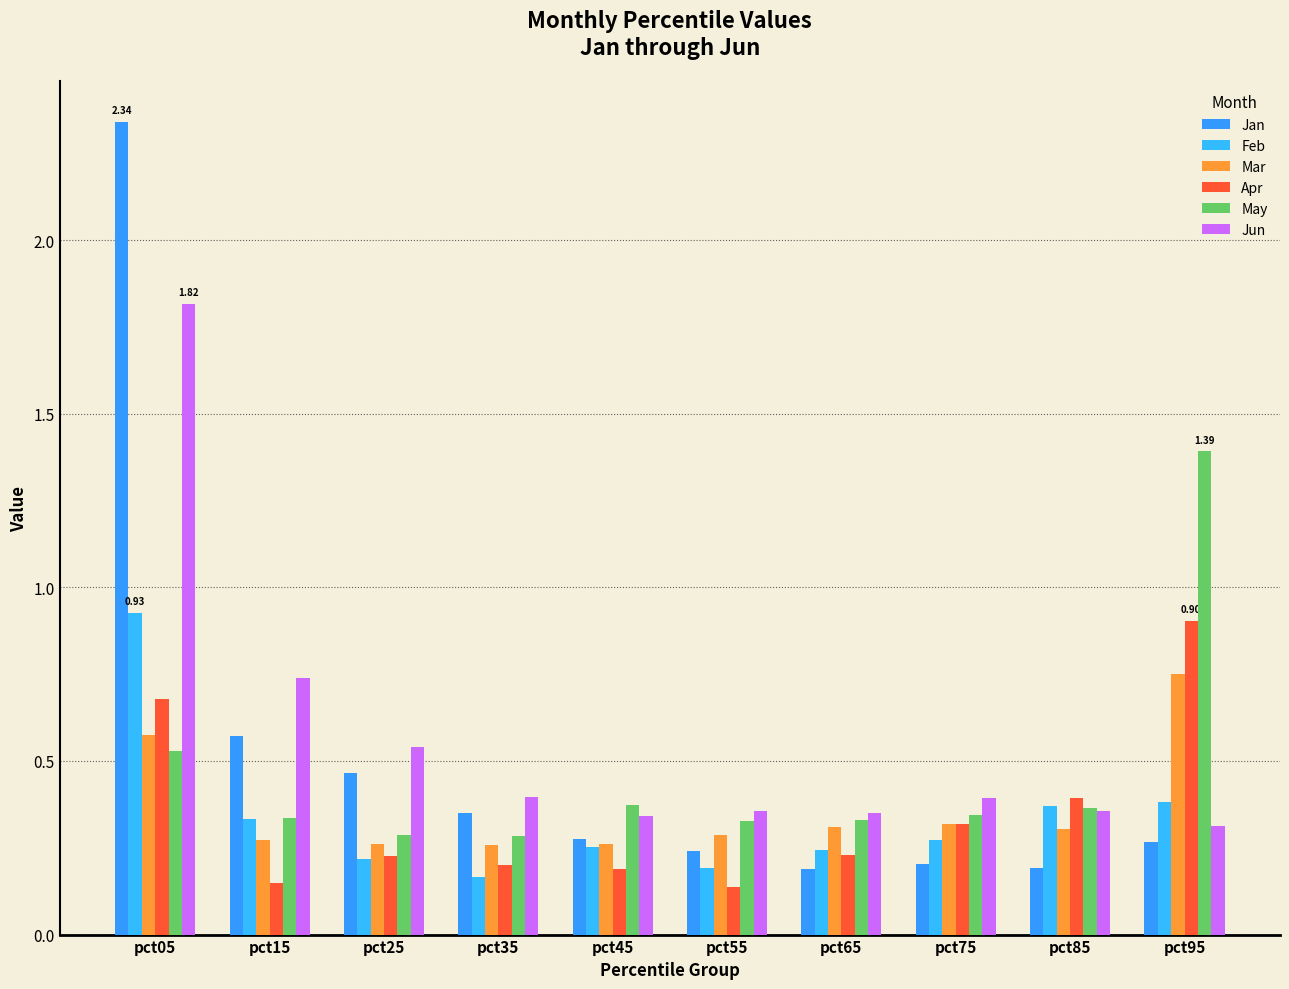

Which series has the largest total across all categories?

Jun